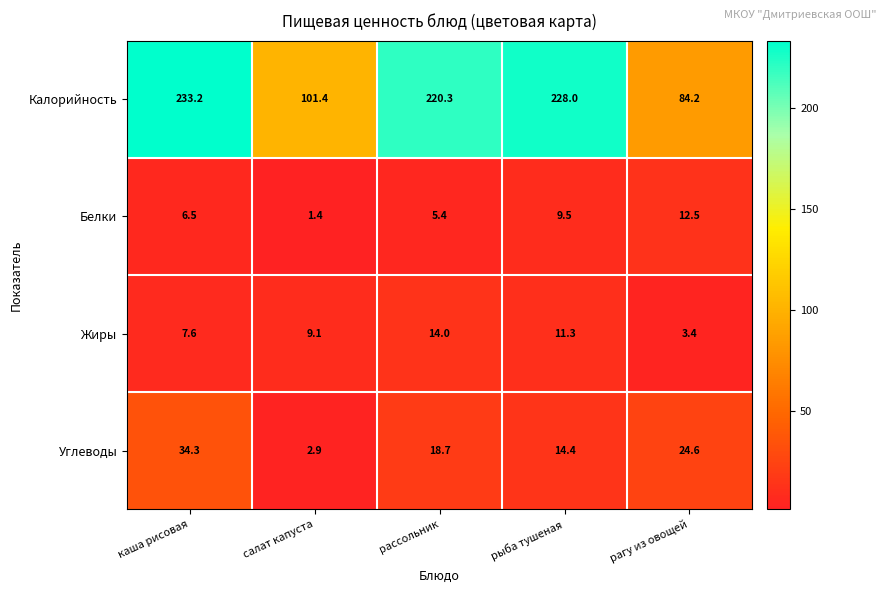

Which series has the widest spread of values?

Калорийность